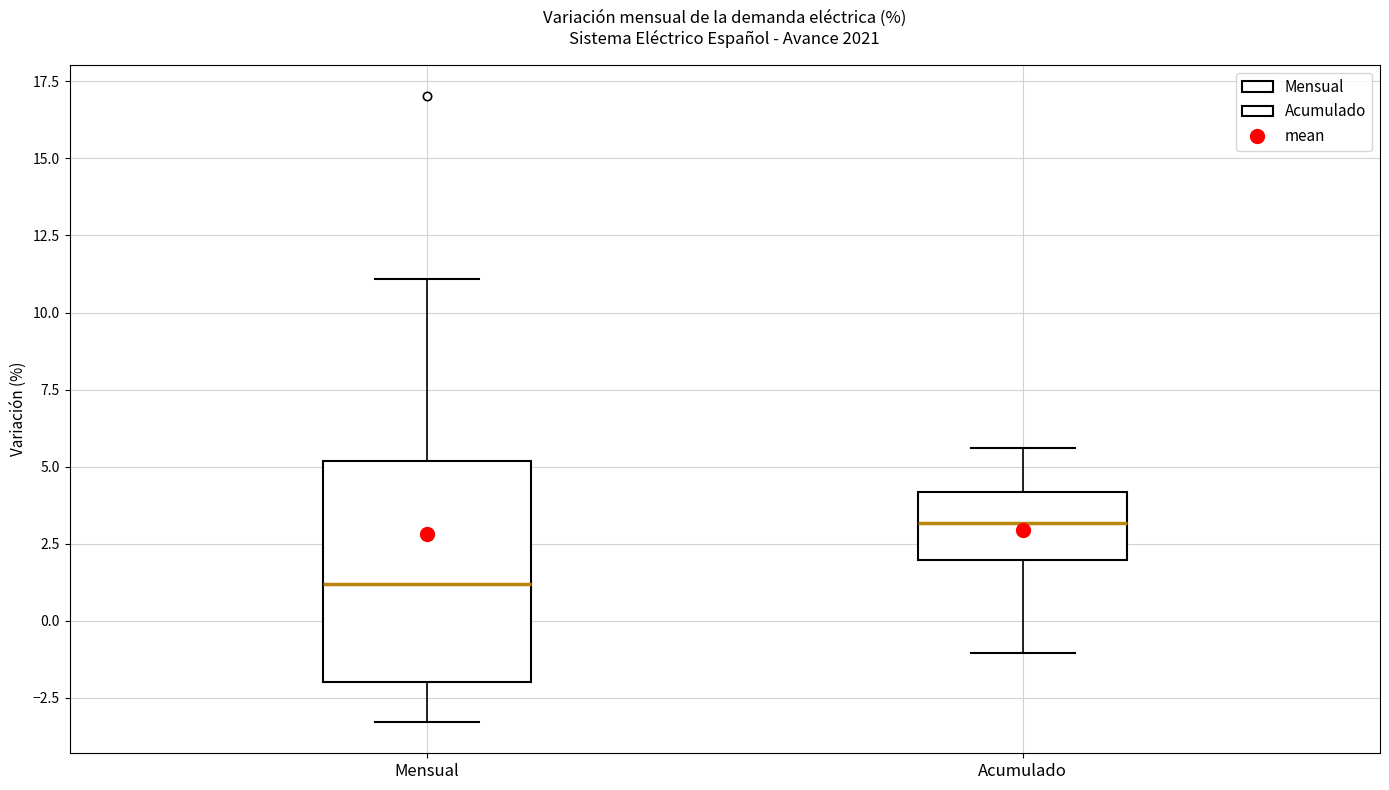

Which box's median line is the lowest?

Mensual